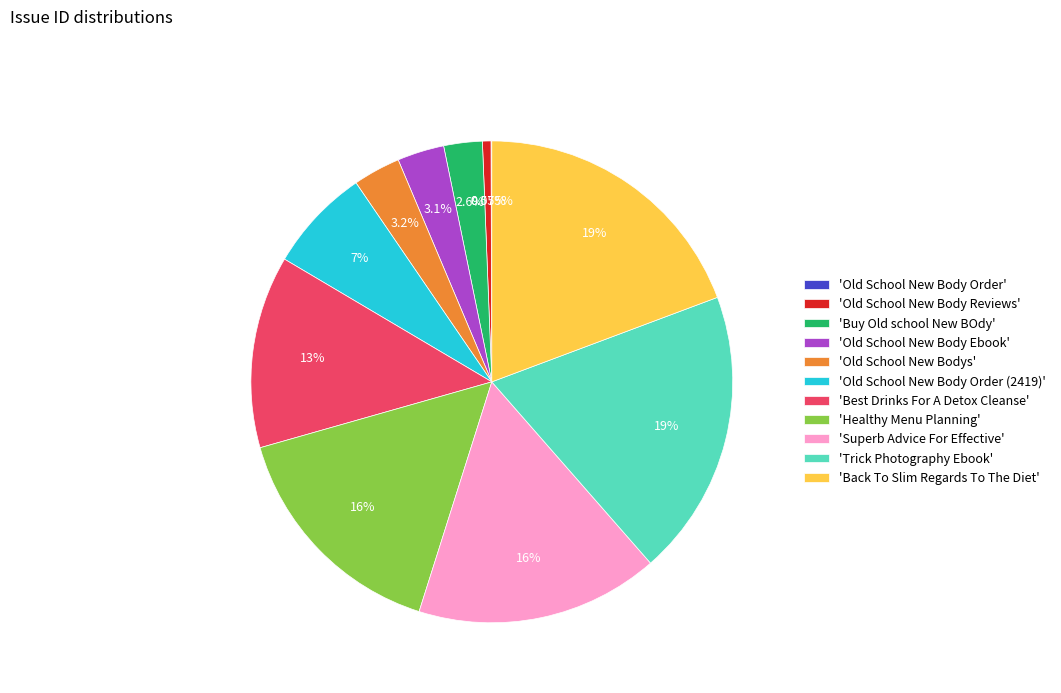

Is the sum of 'Buy Old school New BOdy' and 'Old School New Body Reviews' greater than half?

No